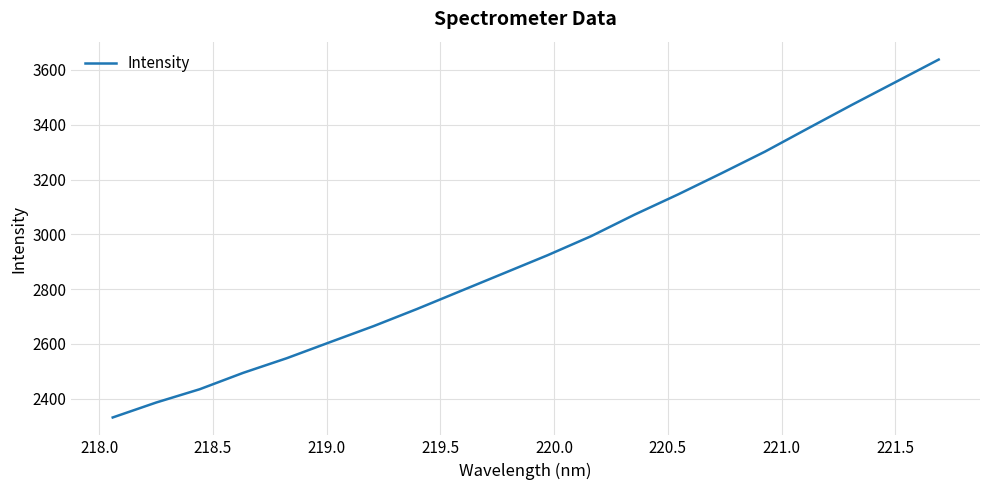

What is the maximum value shown in the chart?

3637.7